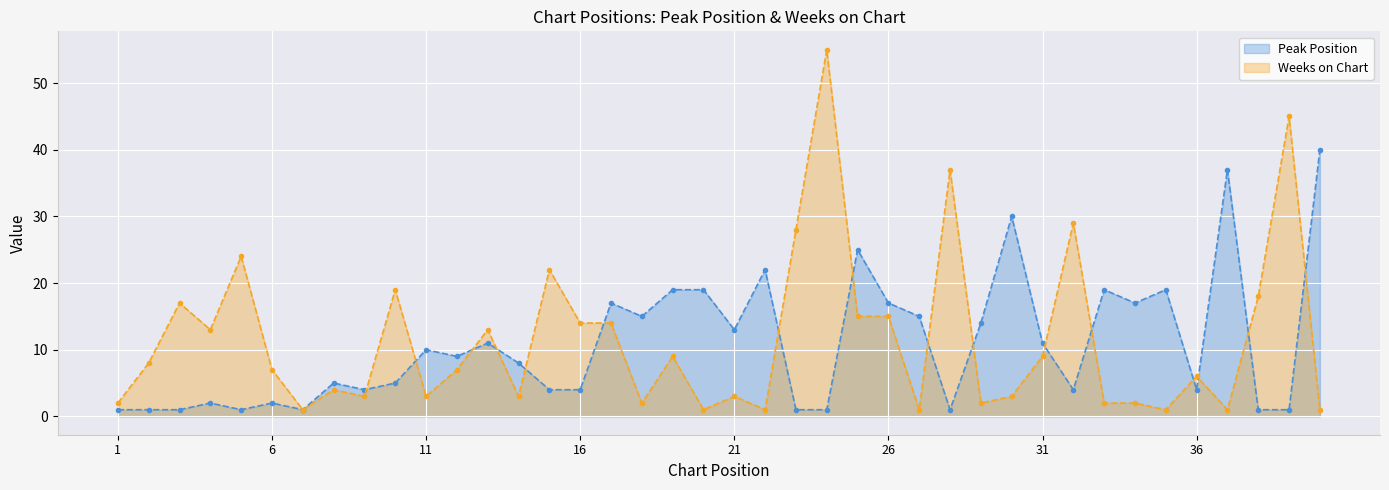

True or false: Weeks on Chart has a value of 1 at 30.

False